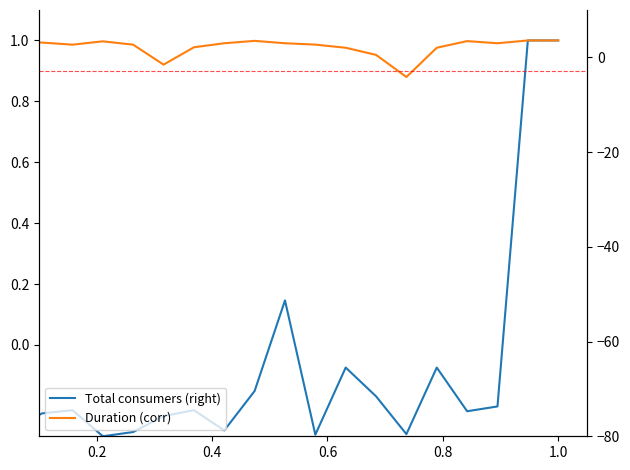

Rank the series by their average value, from highest to lowest.

Duration (corr), Total consumers (right)